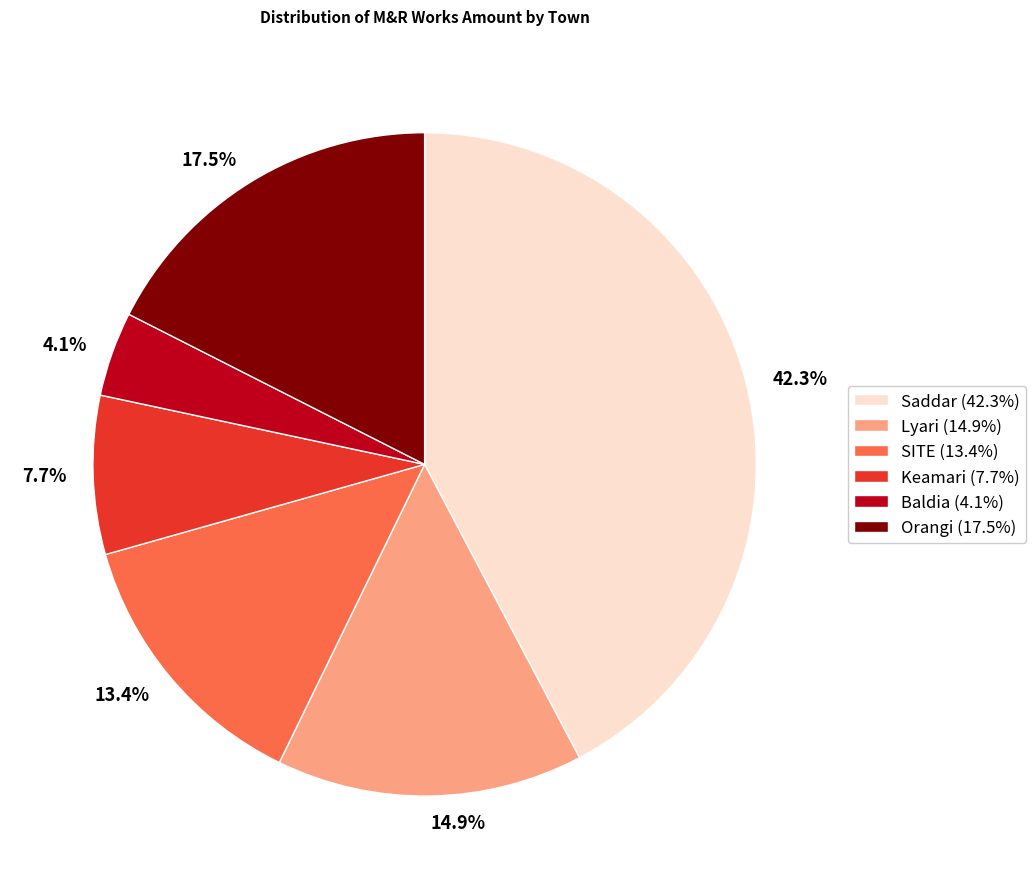

What portion of the pie excludes 42.3%?

57.7%